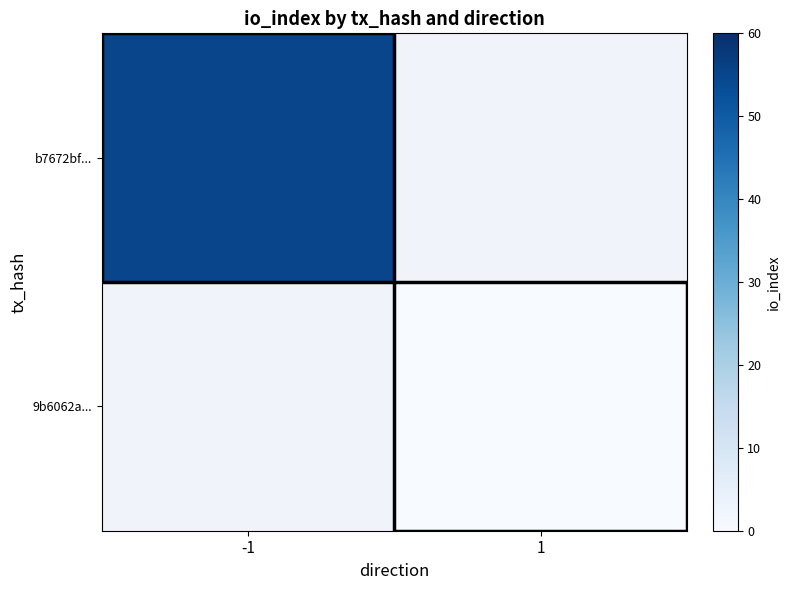

At which label does 9b6062a... reach its peak?

-1